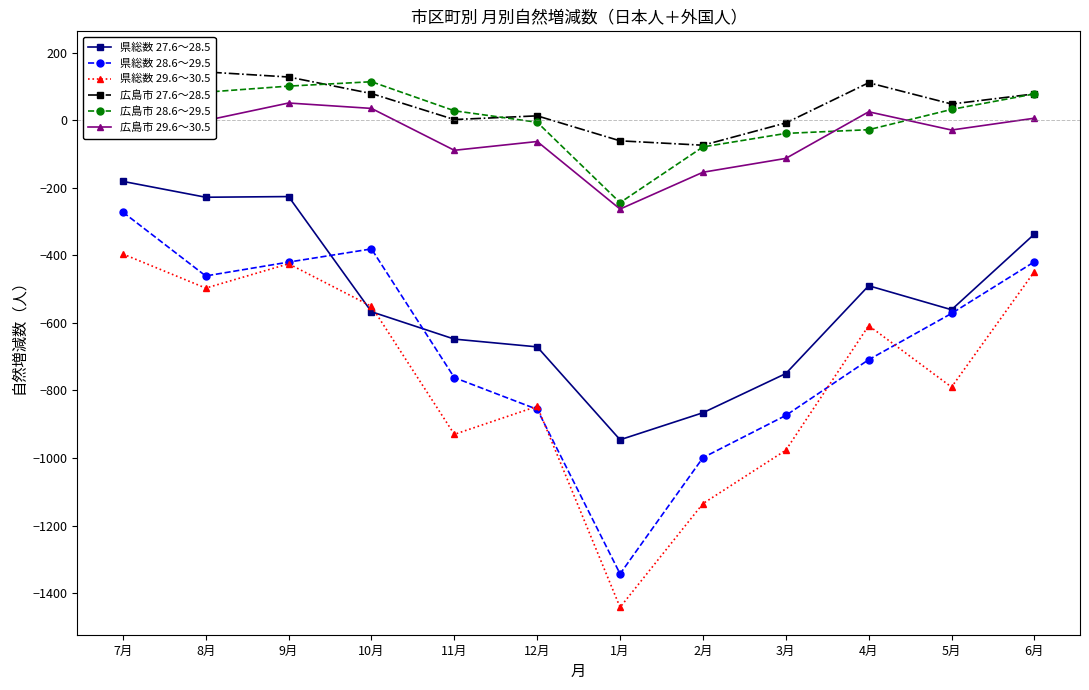

How many data points in 県総数 27.6～28.5 are less than -561?

6